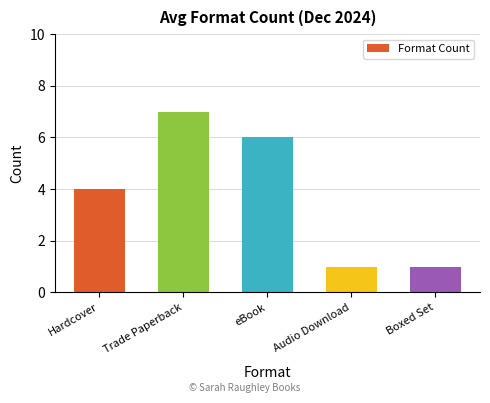

What is the minimum value shown in the chart?

1